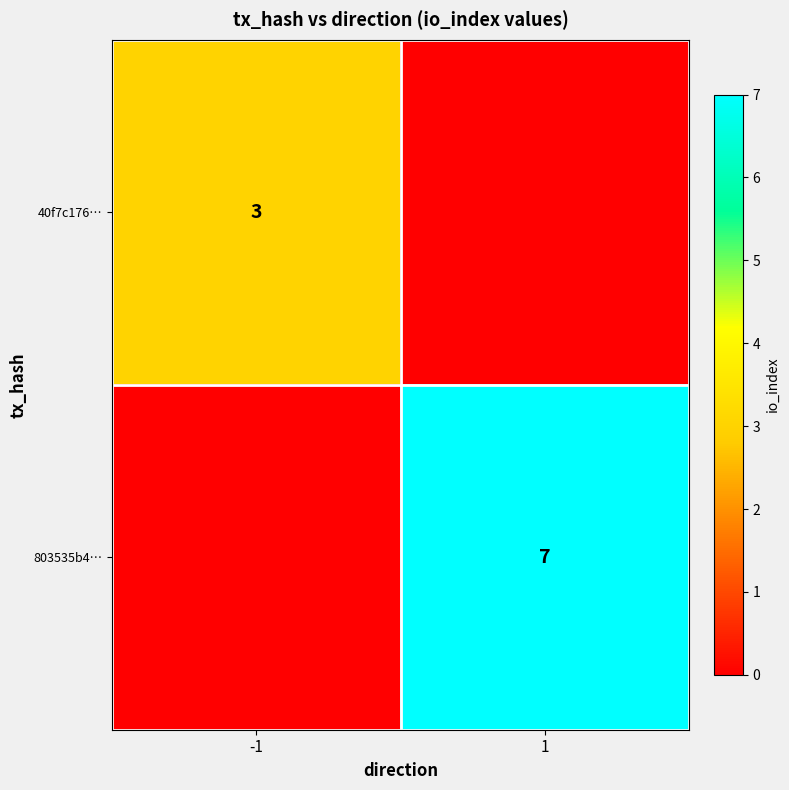

Is it true that 40f7c176… equals 4 at -1?

False